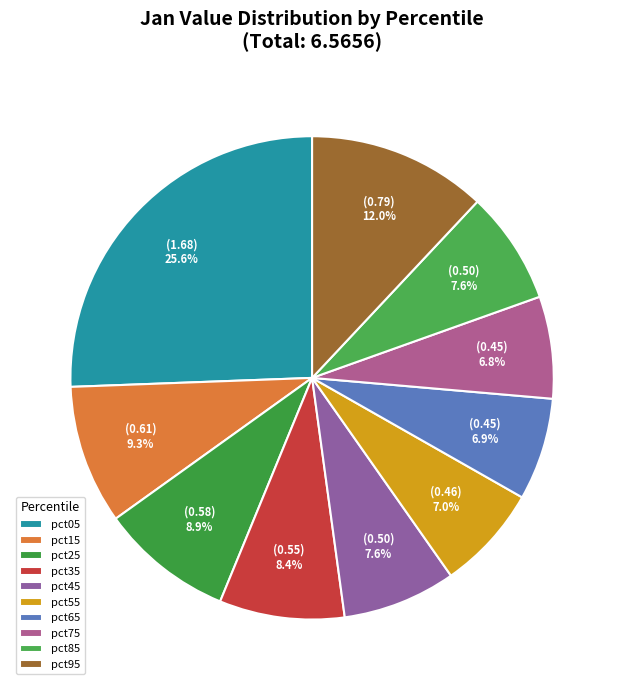

To the nearest percent, what portion does pct25 represent?

9%